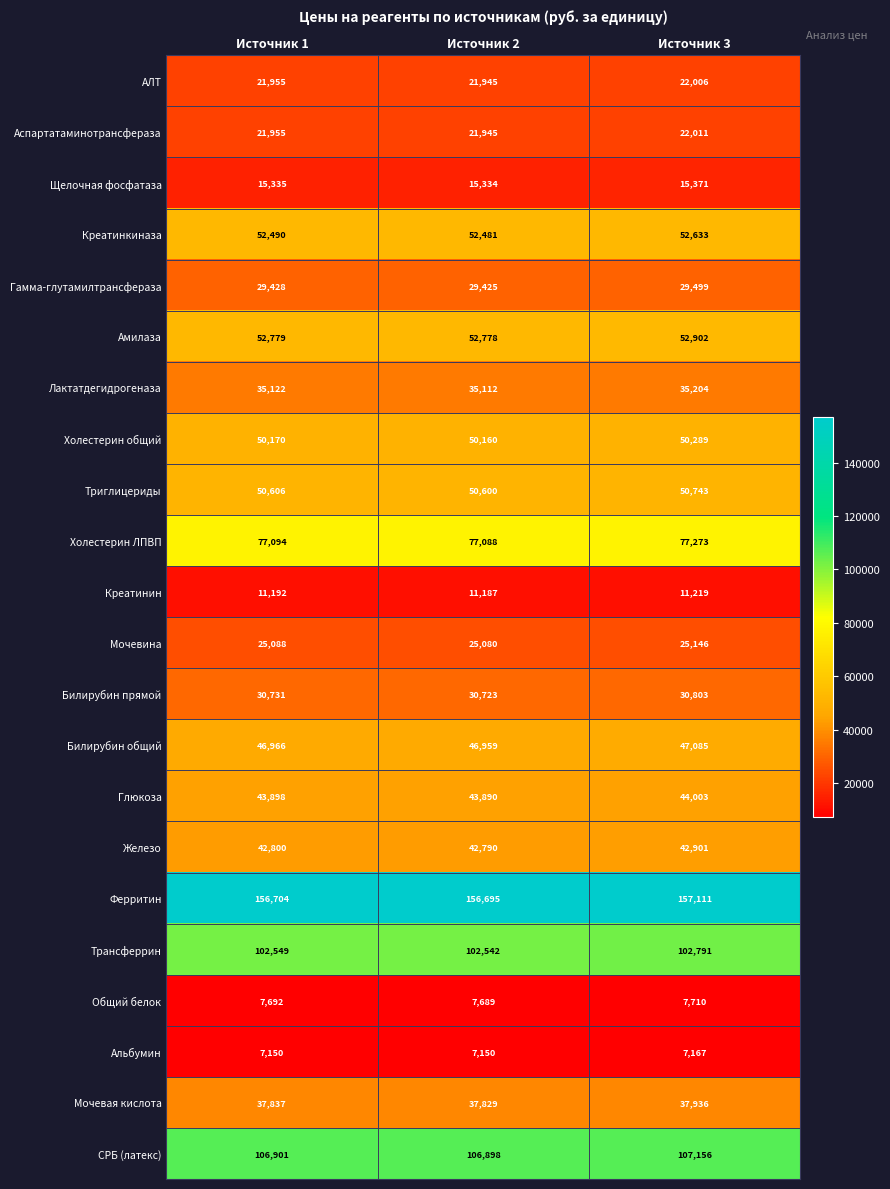

Which series has the largest total across all categories?

Ферритин